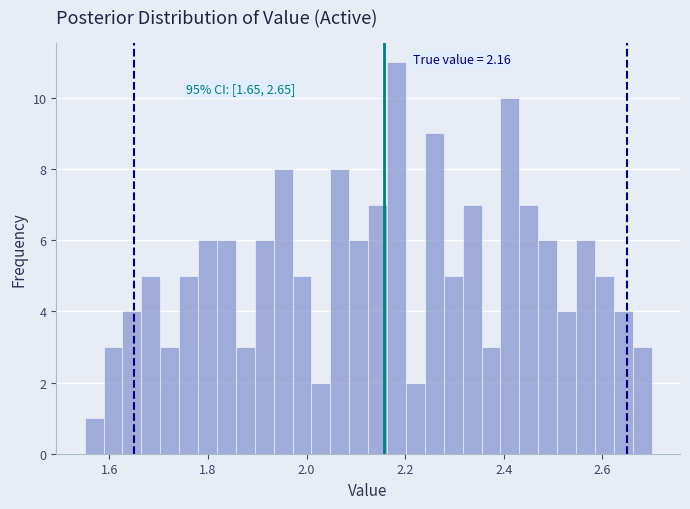

Read against the x-axis, roughly where is the centre of the tallest bar?

2.18